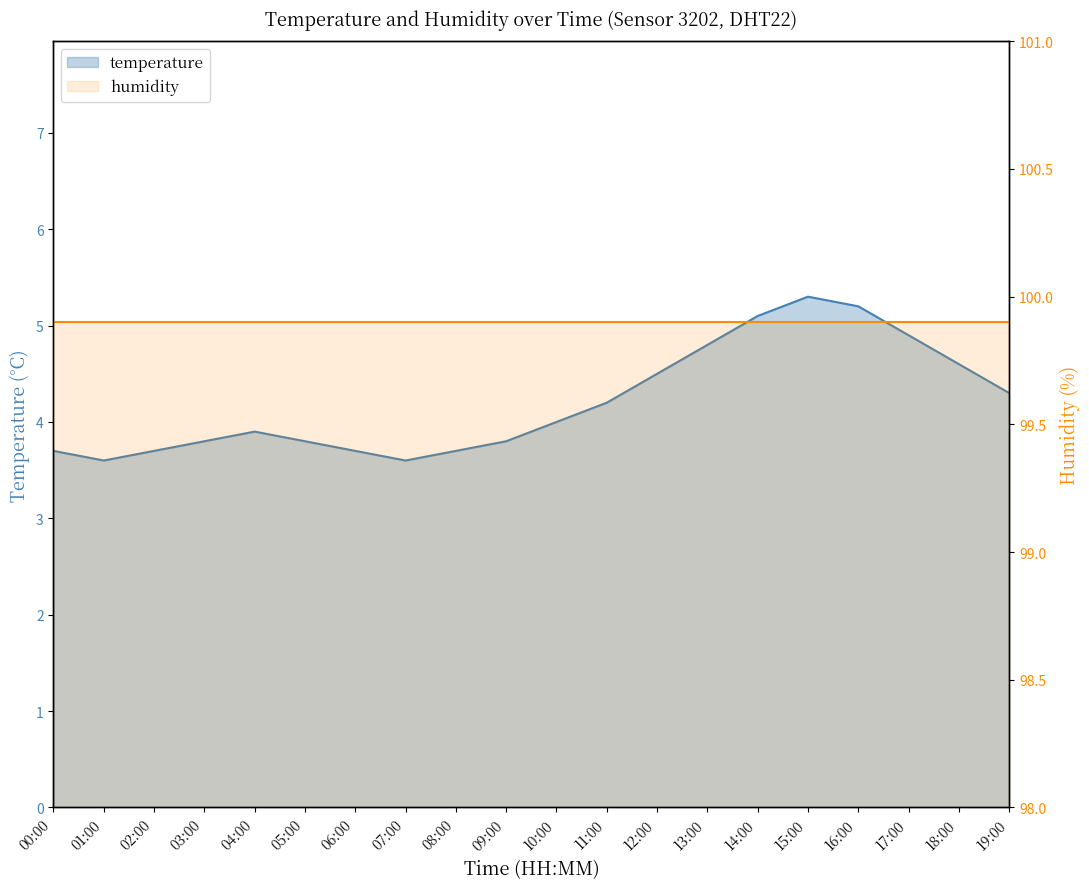

What is the greatest value displayed?

5.3